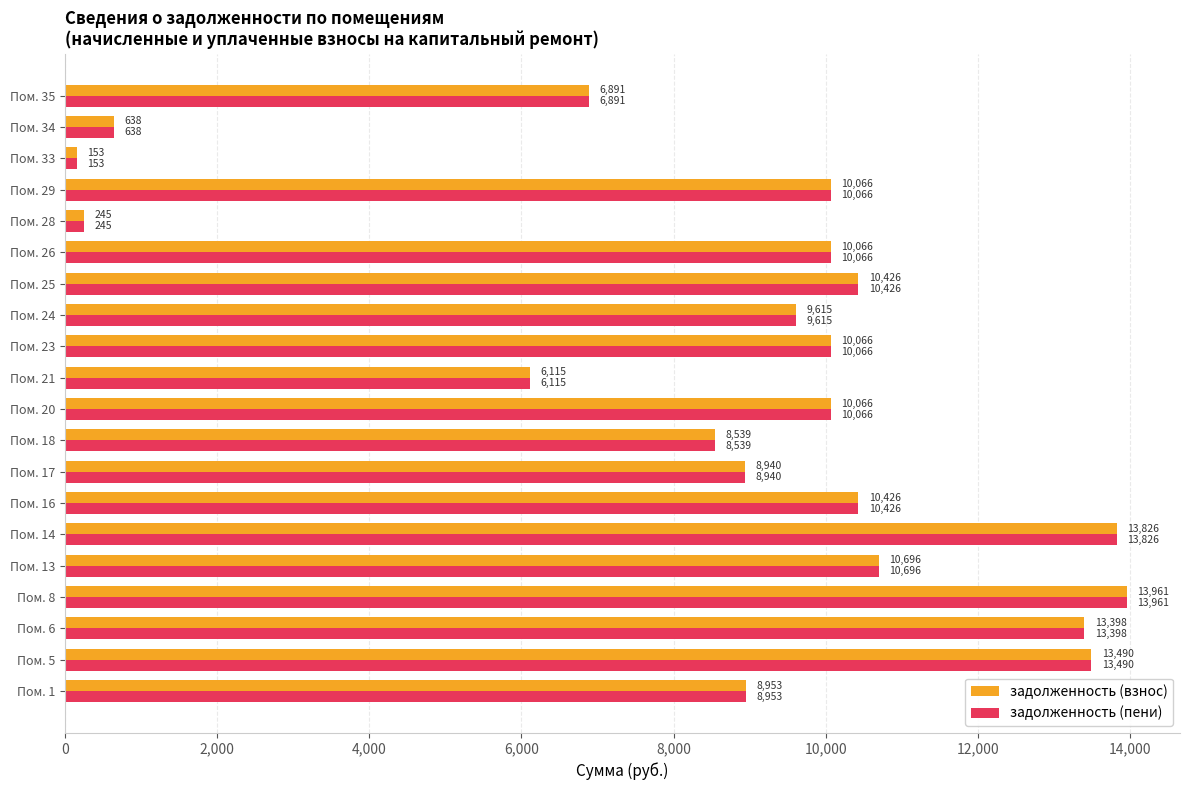

Is the value of задолженность (взнос) at Пом. 18 greater than the value of задолженность (пени) at Пом. 23?

No